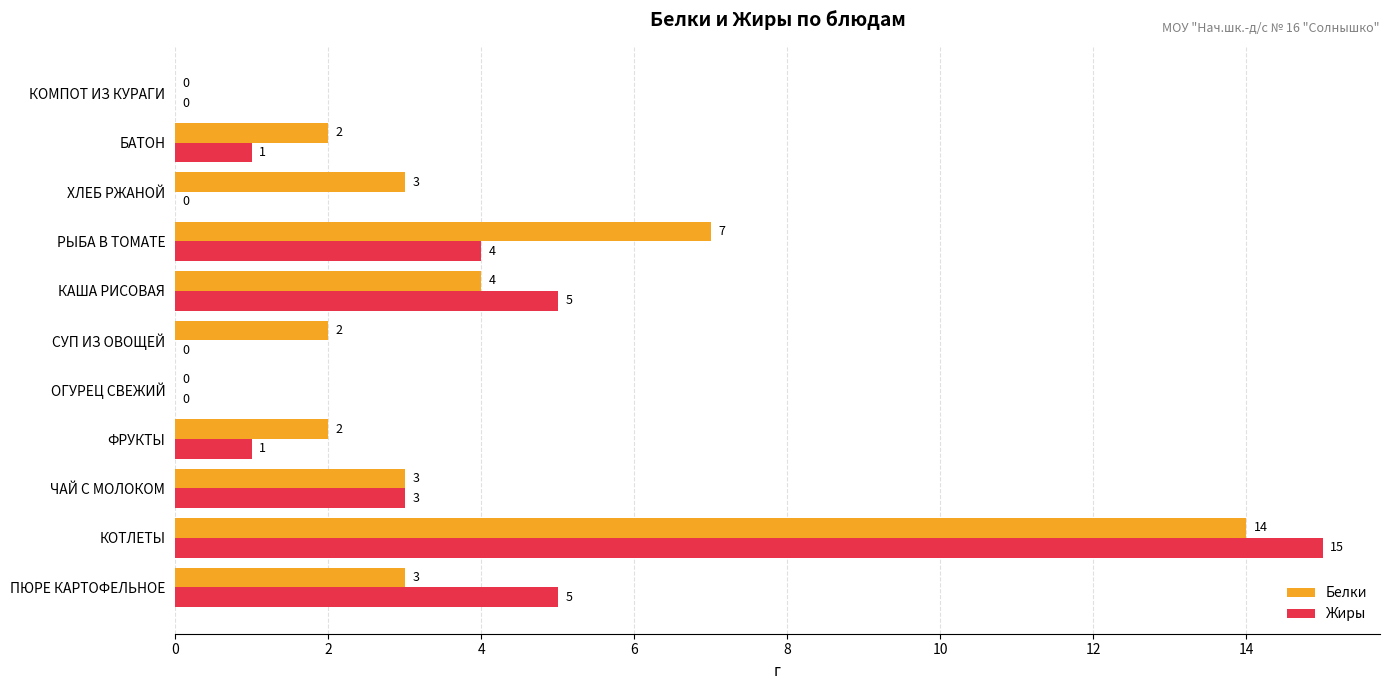

Is the value of Белки at ЧАЙ С МОЛОКОМ greater than the value of Жиры at КОТЛЕТЫ?

No